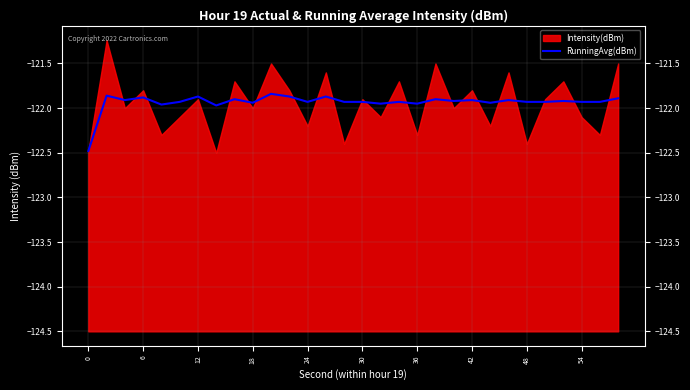

The value of RunningAvg(dBm) at 0 is -122.5. True or false?

True